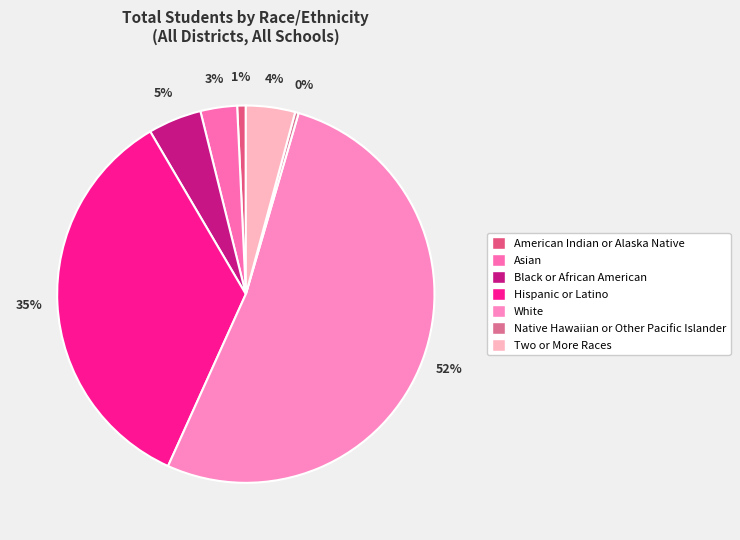

True or false: Black or African American accounts for 5% of the total.

True